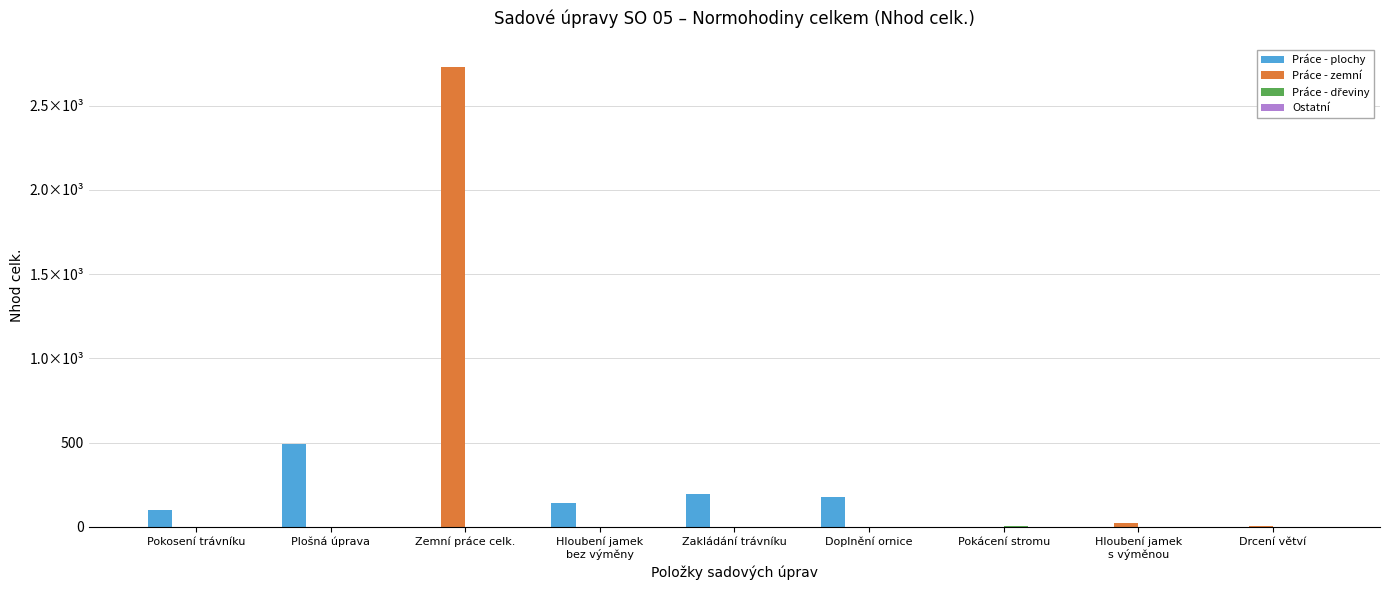

Are the bars grouped side by side (vs. stacked)?

Yes